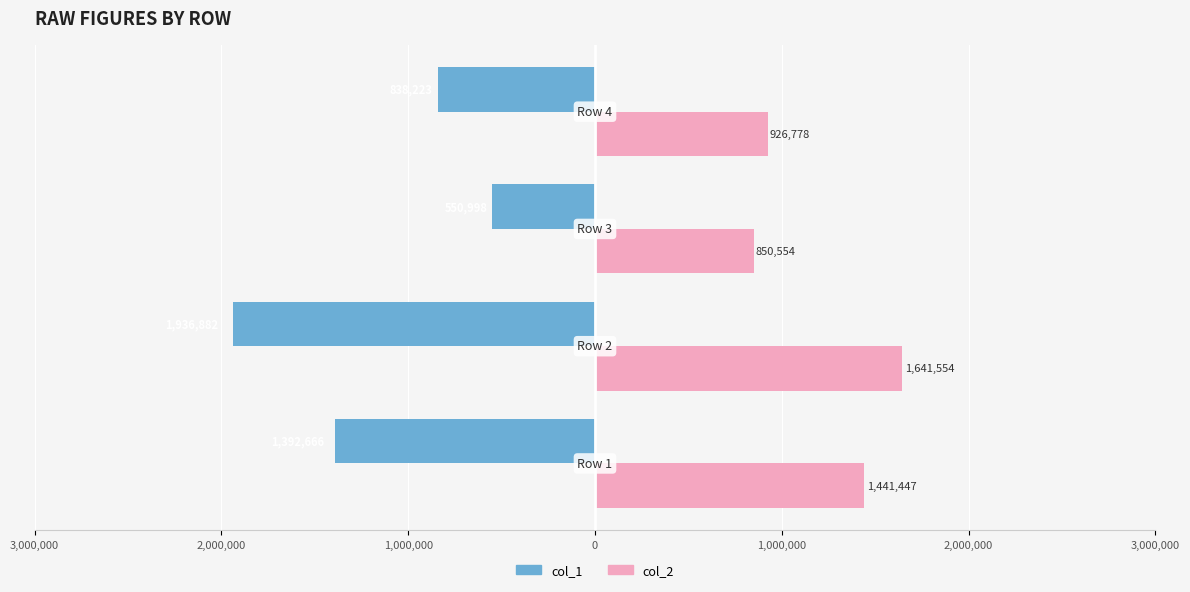

What are all the series names shown in the legend?

col_1, col_2